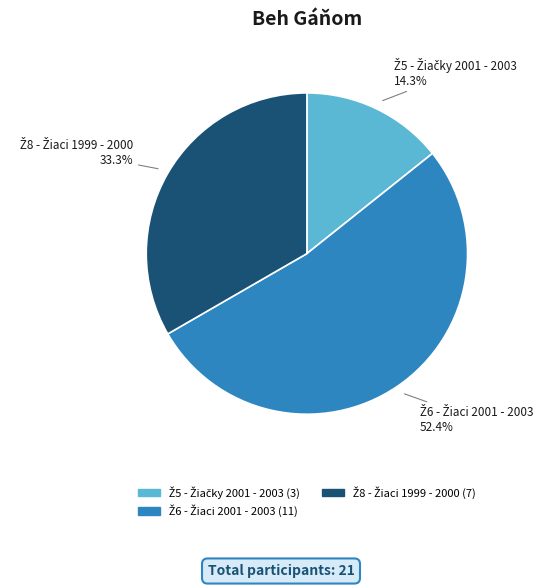

Does any single category account for the majority?

Yes